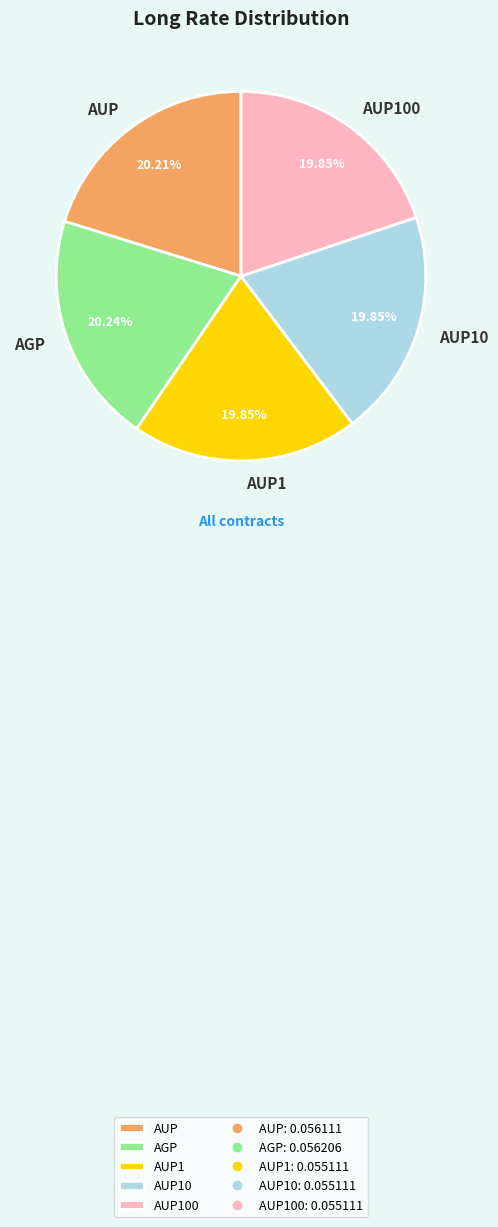

Is it true that AUP100 is 20% of the pie?

True